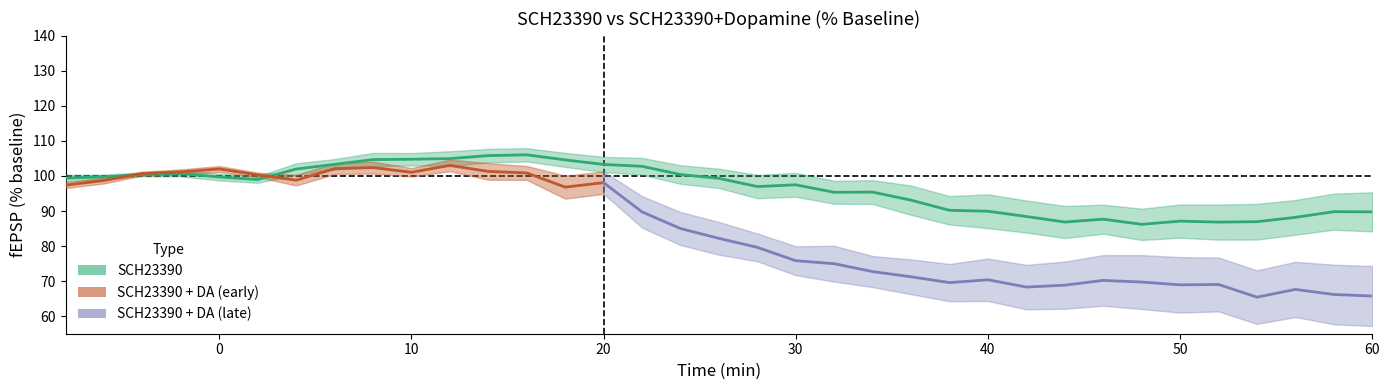

What is the greatest value displayed?

106.0